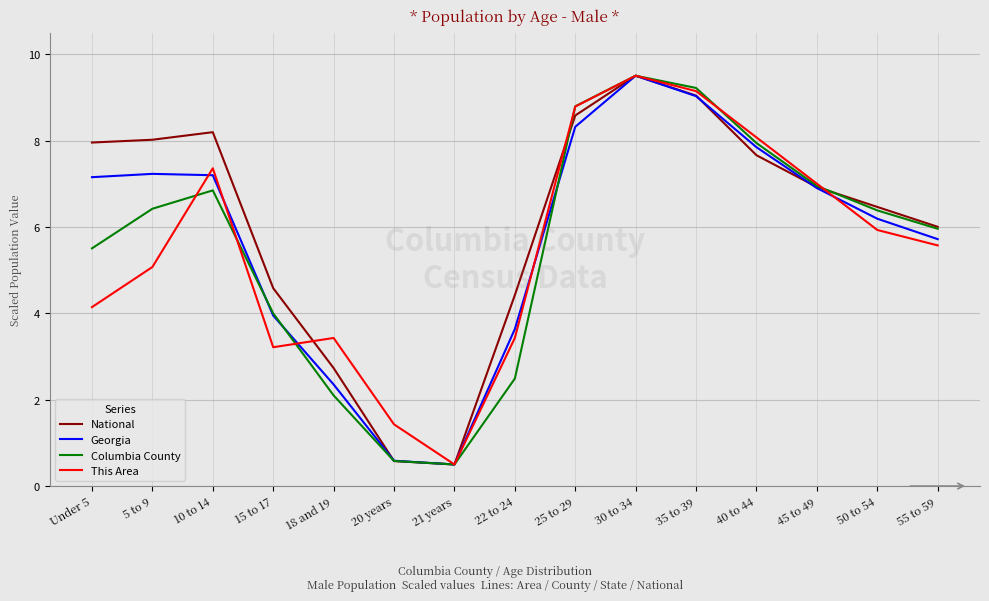

What are all the series names shown in the legend?

National, Georgia, Columbia County, This Area